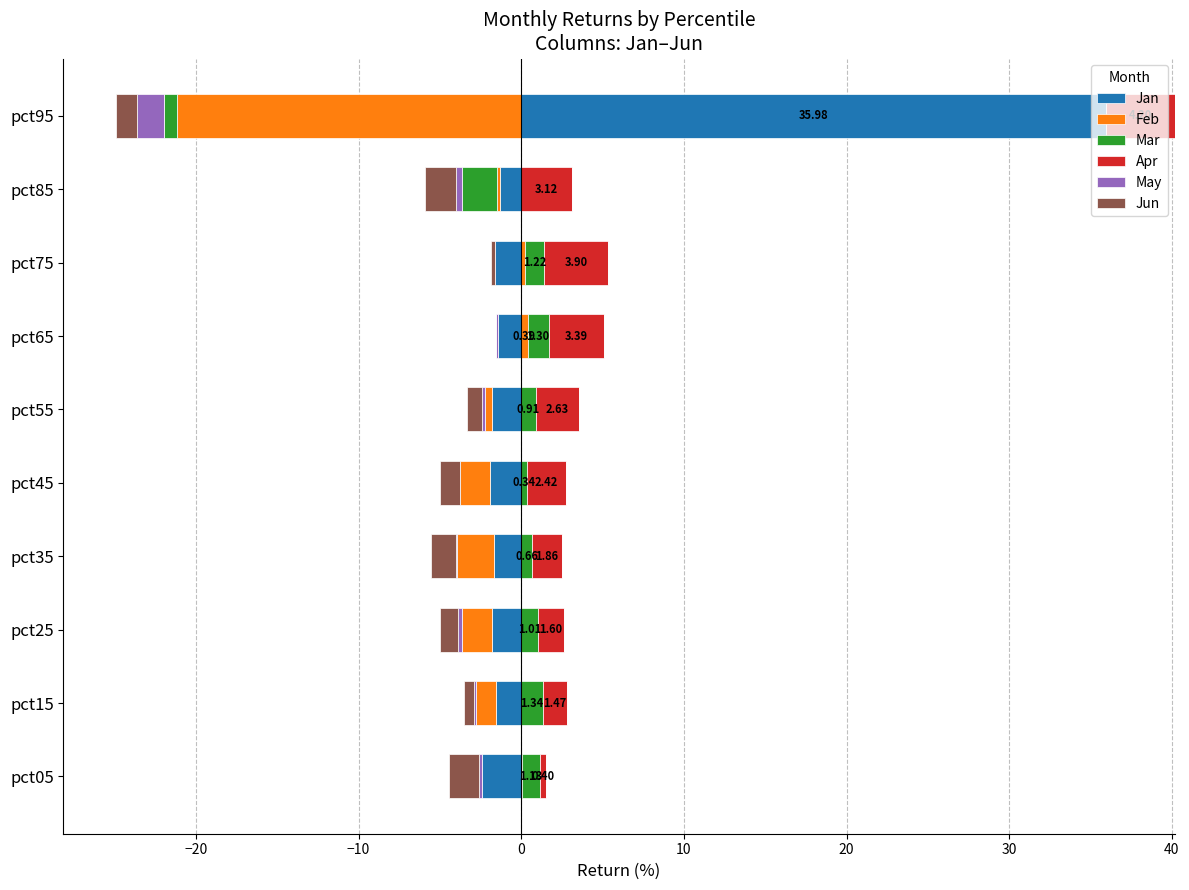

What is the total value across all series at −10?

3.8